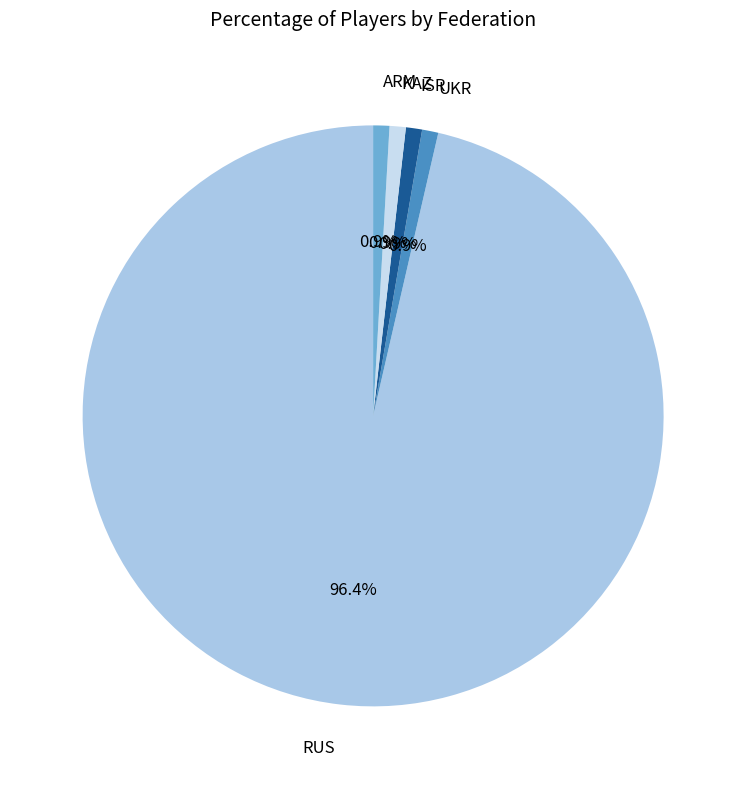

What percentage is NOT represented by ISR?

99.1%